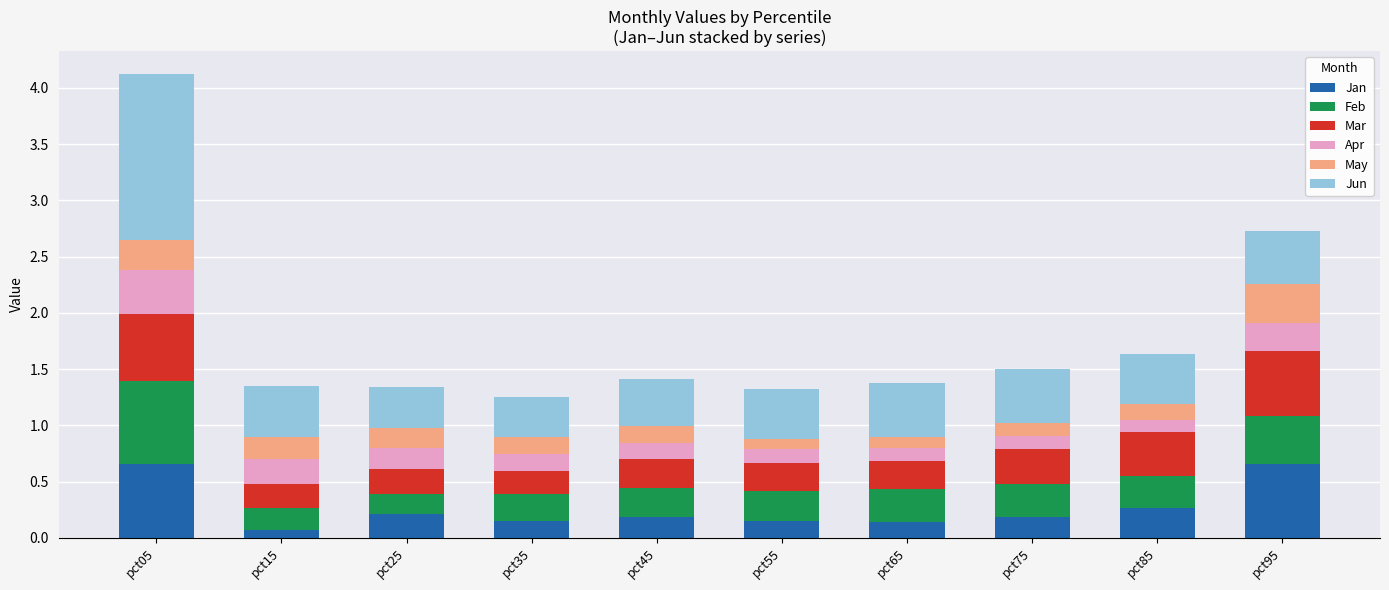

At which category is the sum across all series the highest?

pct05